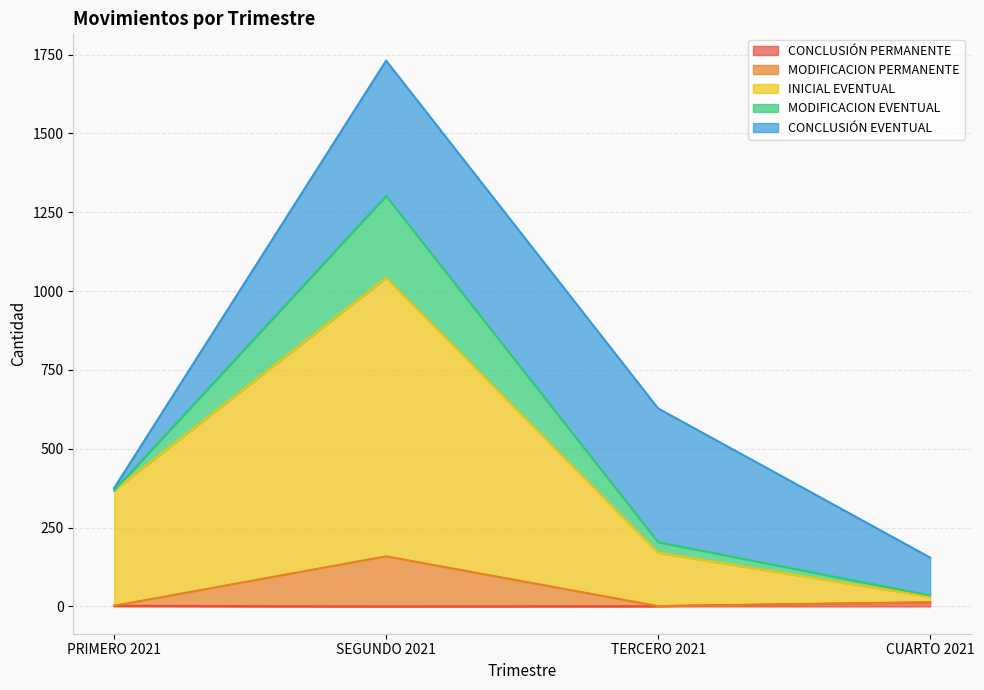

At which category is the sum across all series the highest?

SEGUNDO 2021